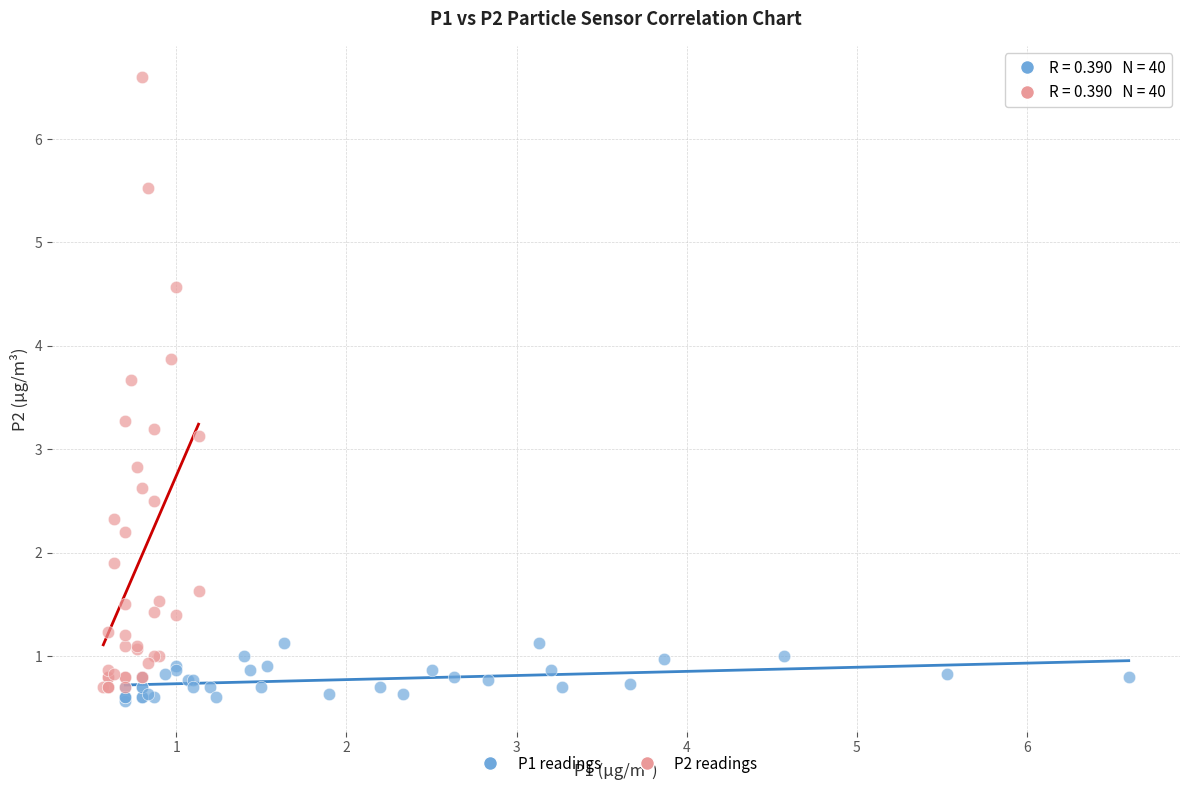

Which series contains the highest Y value?

P2 readings